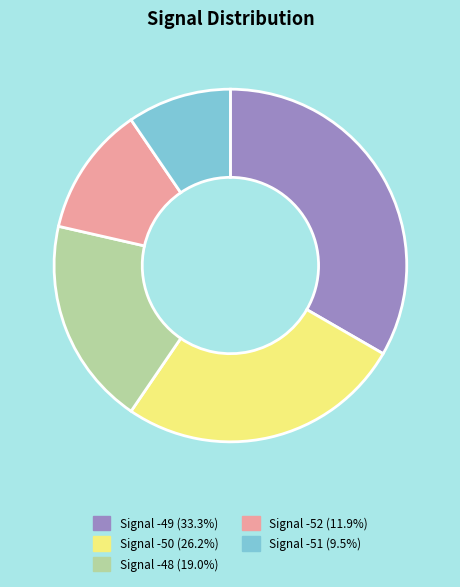

Is there a majority slice in this chart?

No